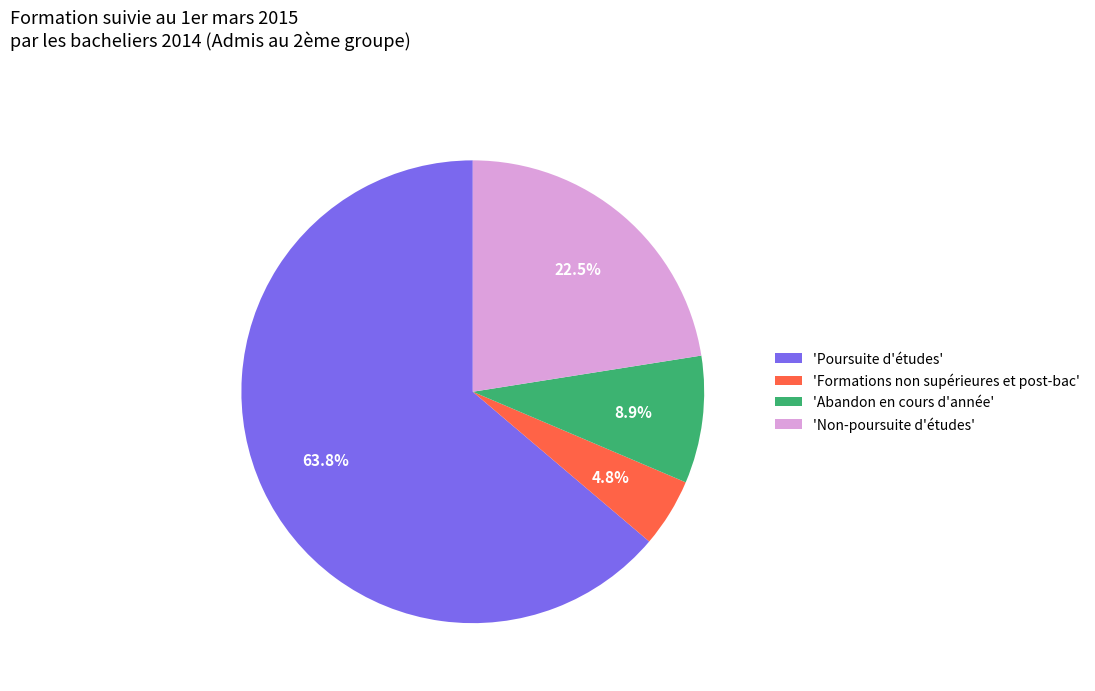

Count the number of slices in the pie.

4